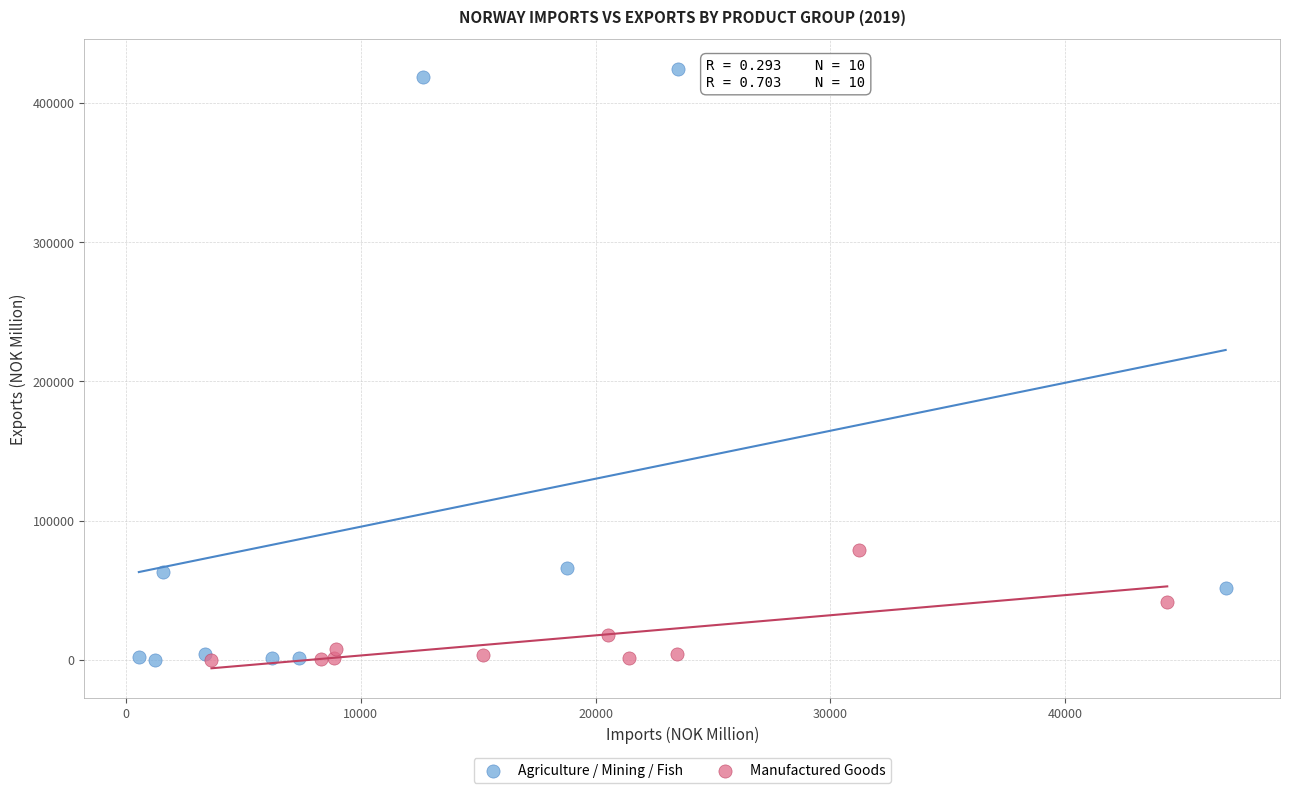

Which series reaches the maximum Y coordinate?

Agriculture / Mining / Fish